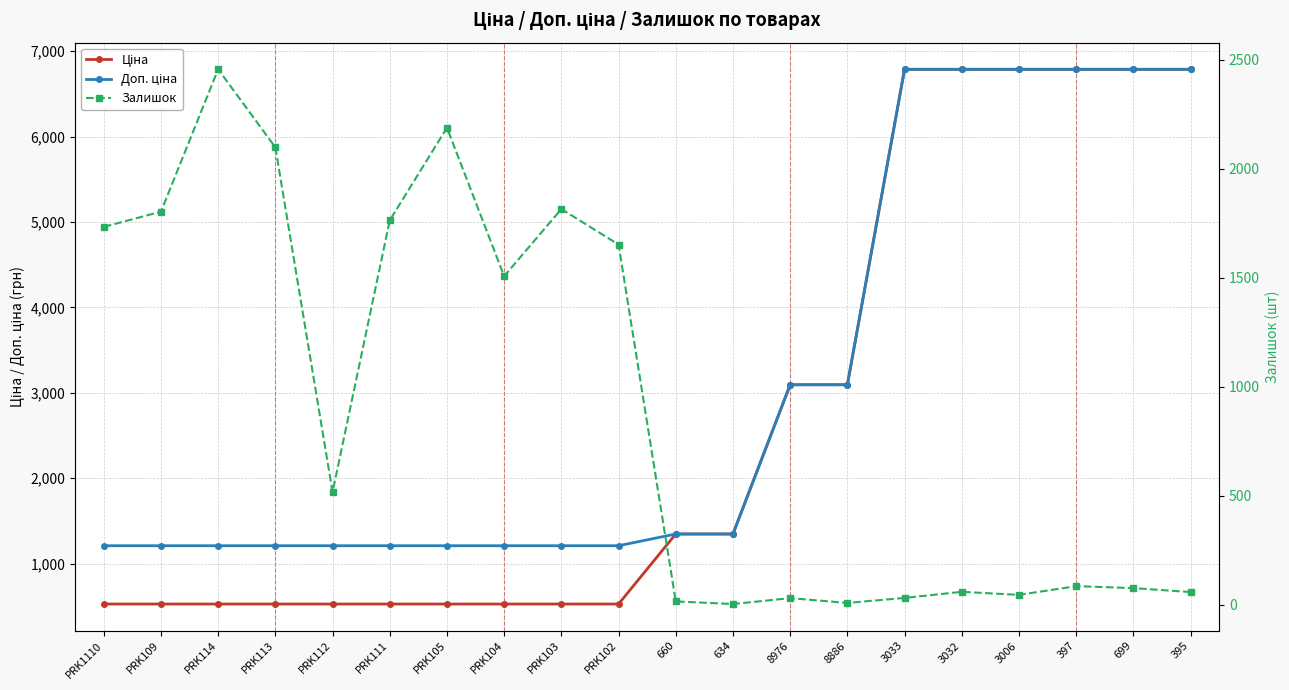

What is the label of the 9th point from the right?

634